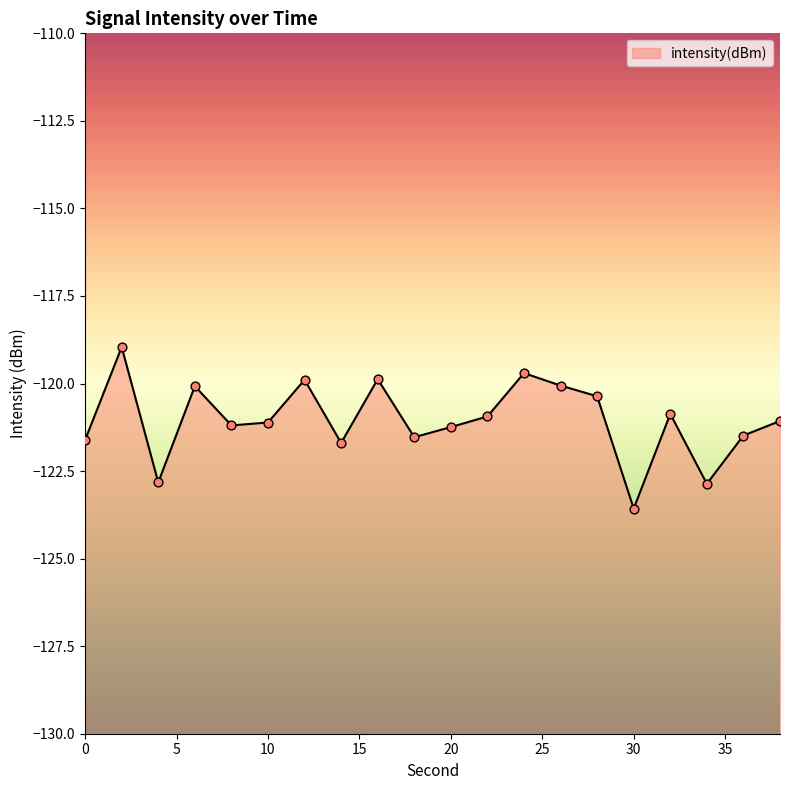

What is the change in value from 14 to 18?

+0.2